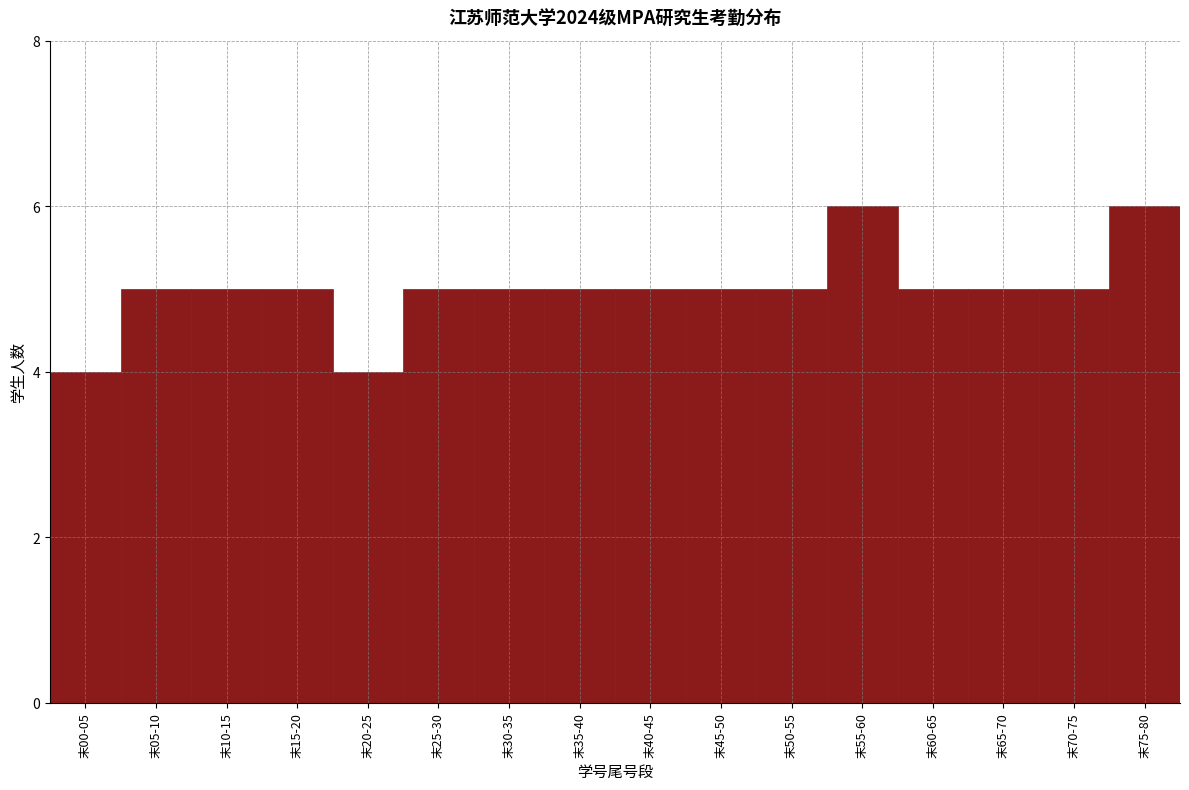

Reading right to left, what are all the values shown in this chart?

6	5	5	5	6	5	5	5	5	5	5	4	5	5	5	4